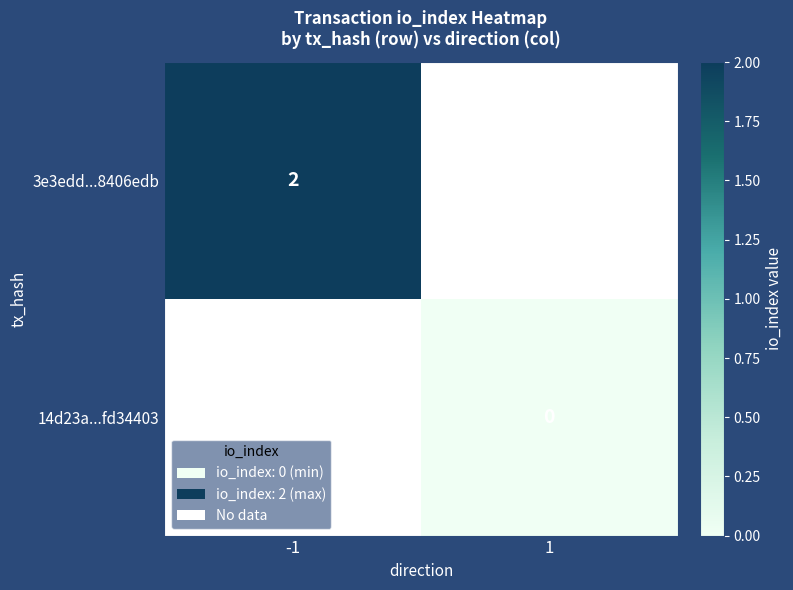

How many series are shown in this chart?

2